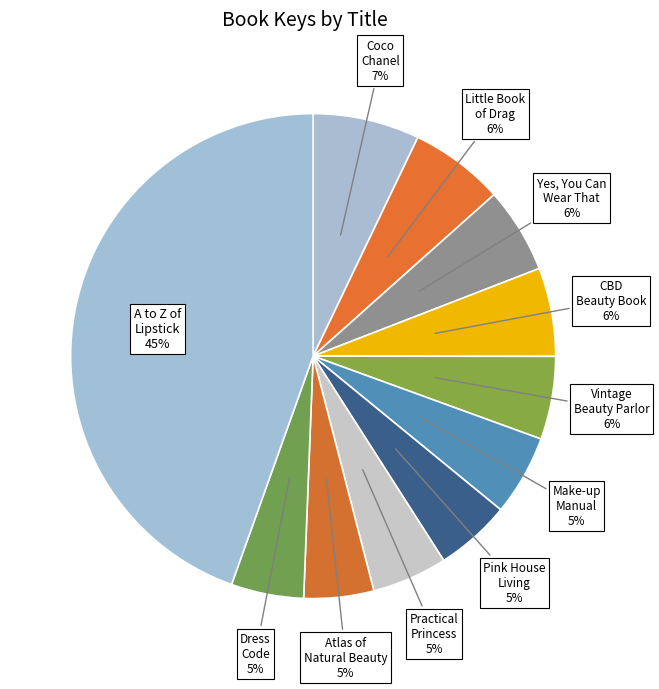

How many slices are in this pie chart?

11